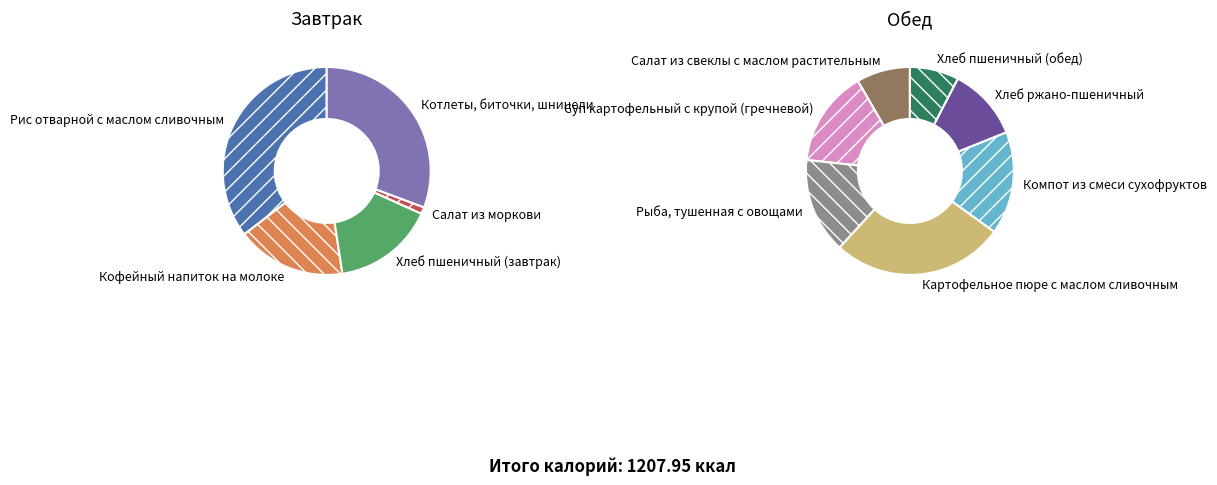

Is there a majority slice in this chart?

No